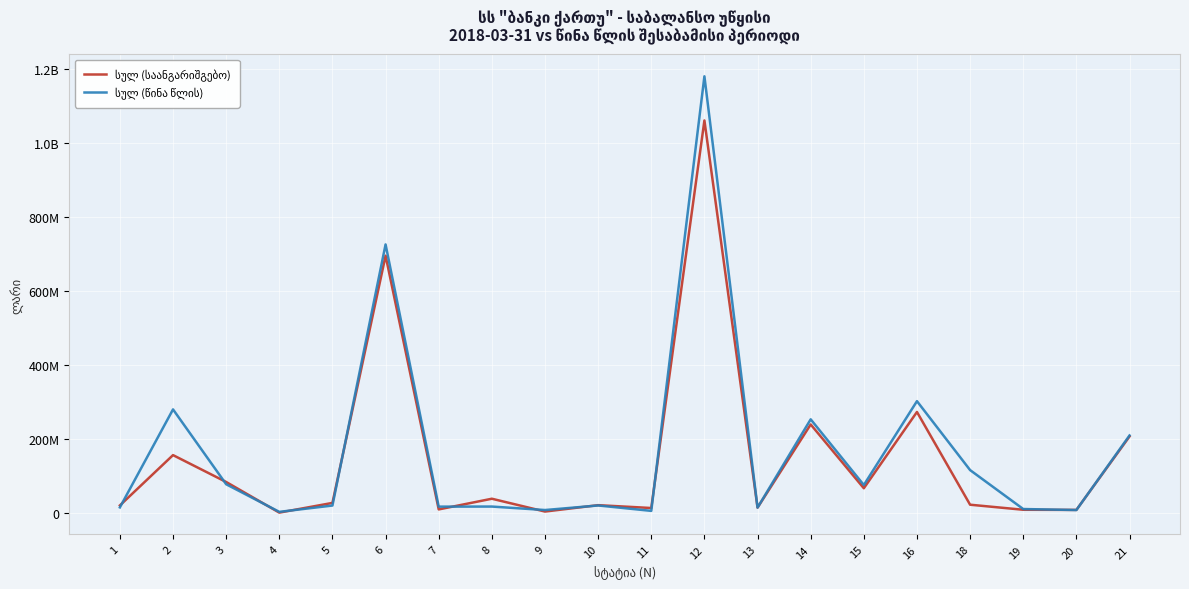

After their last crossing, which series has the higher values: სულ (წინა წლის) or სულ (საანგარიშგებო)?

სულ (წინა წლის)